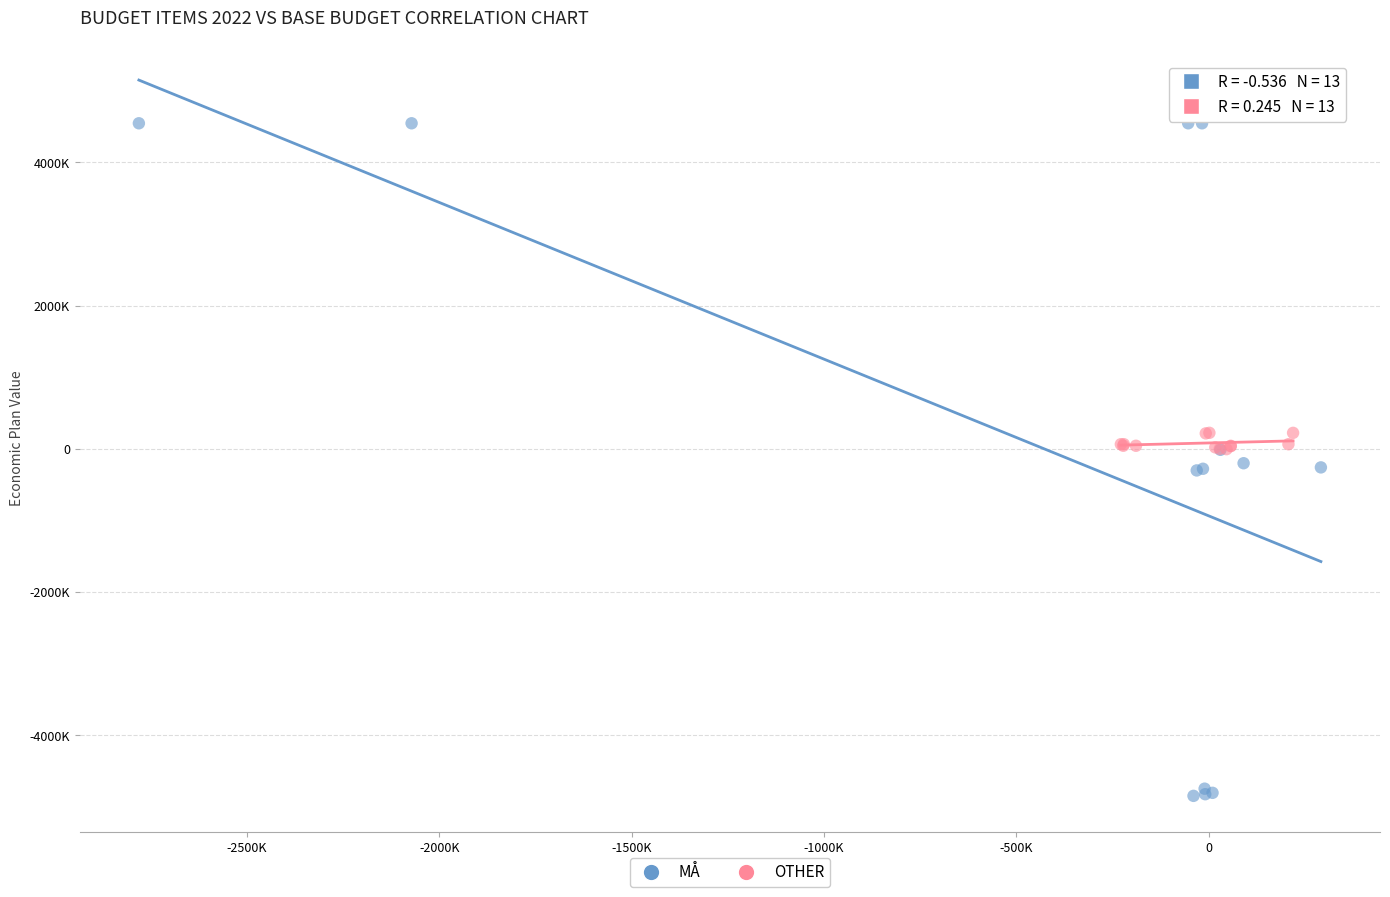

What are all the series names shown in the legend?

MÅ, OTHER